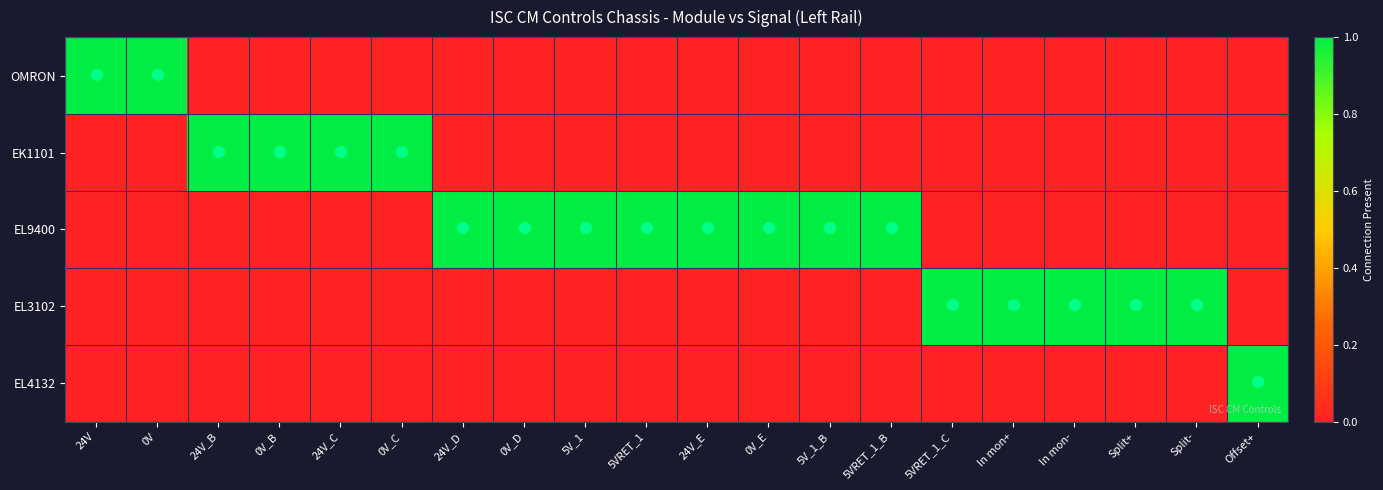

What is the difference between the highest and lowest values at 0V?

1